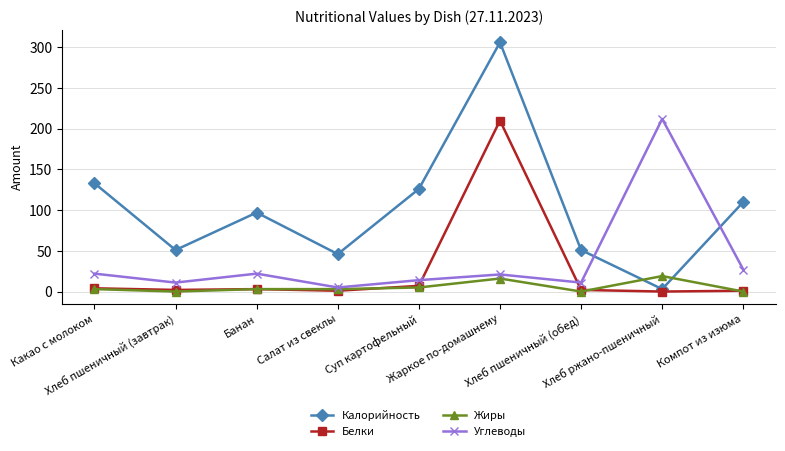

How many interior local valleys does the Углеводы series have?

3